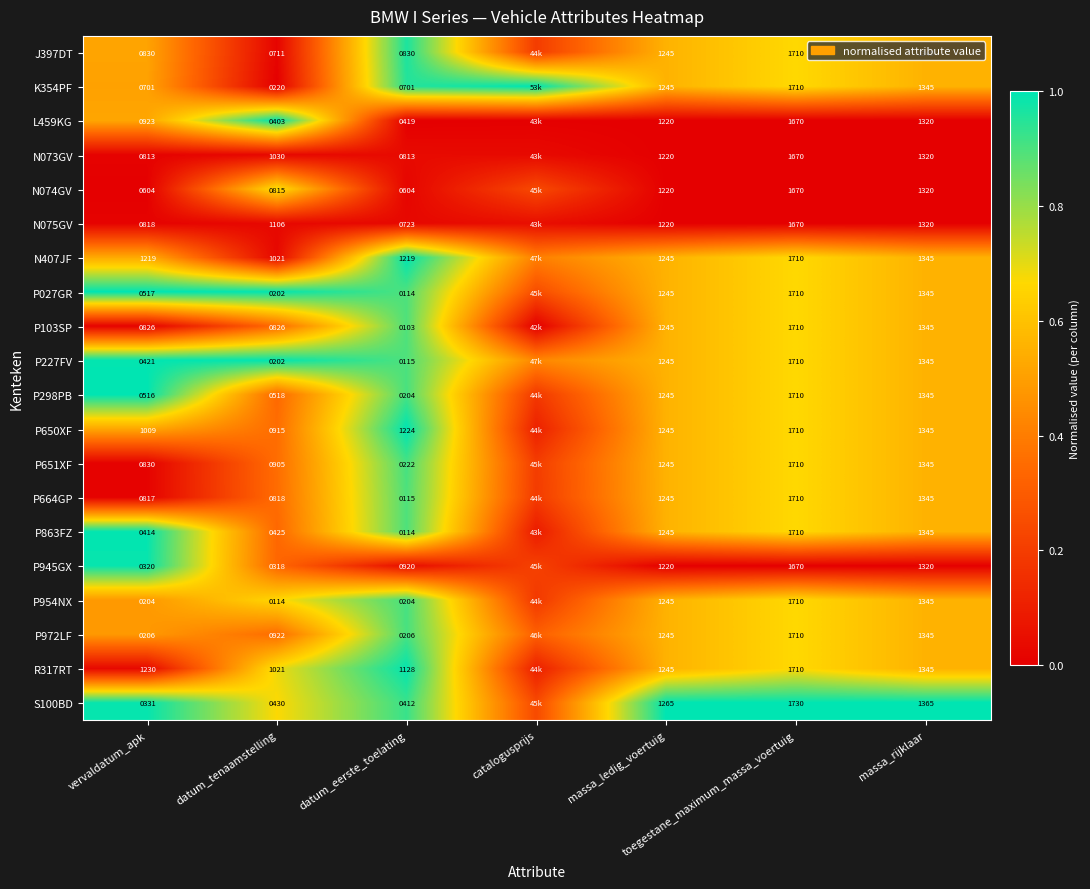

Is the value of J397DT at toegestane_maximum_massa_voertuig greater than the value of P227FV at datum_eerste_toelating?

Yes